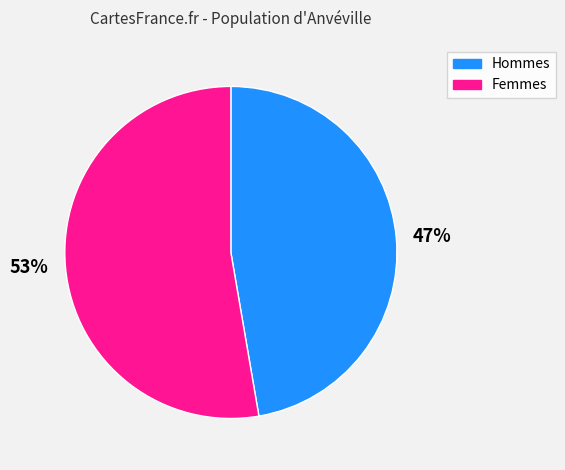

Does any single category account for the majority?

Yes